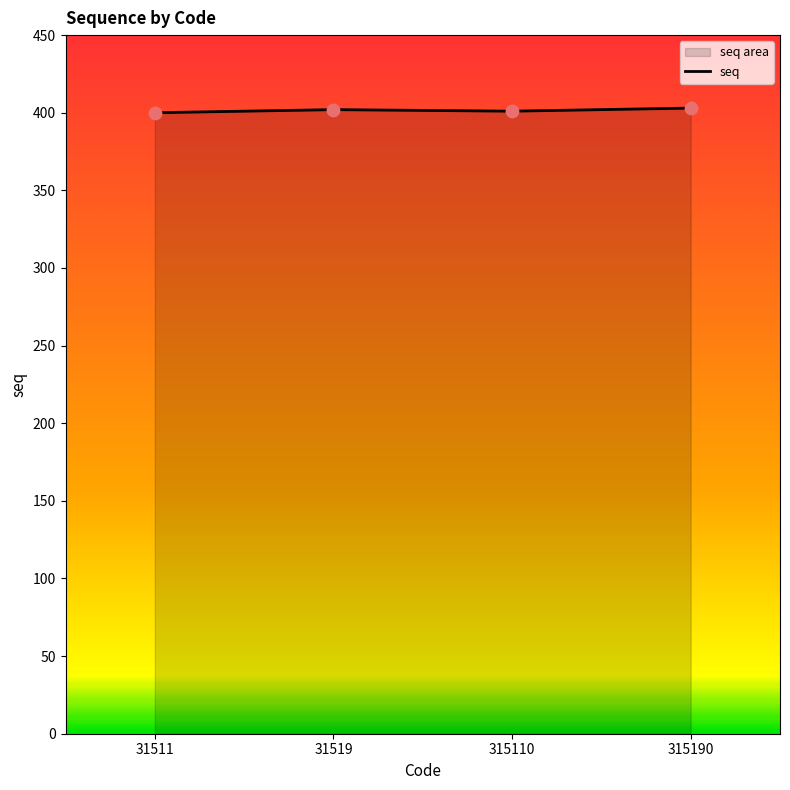

What is the change in value from 31511 to 31519?

+2